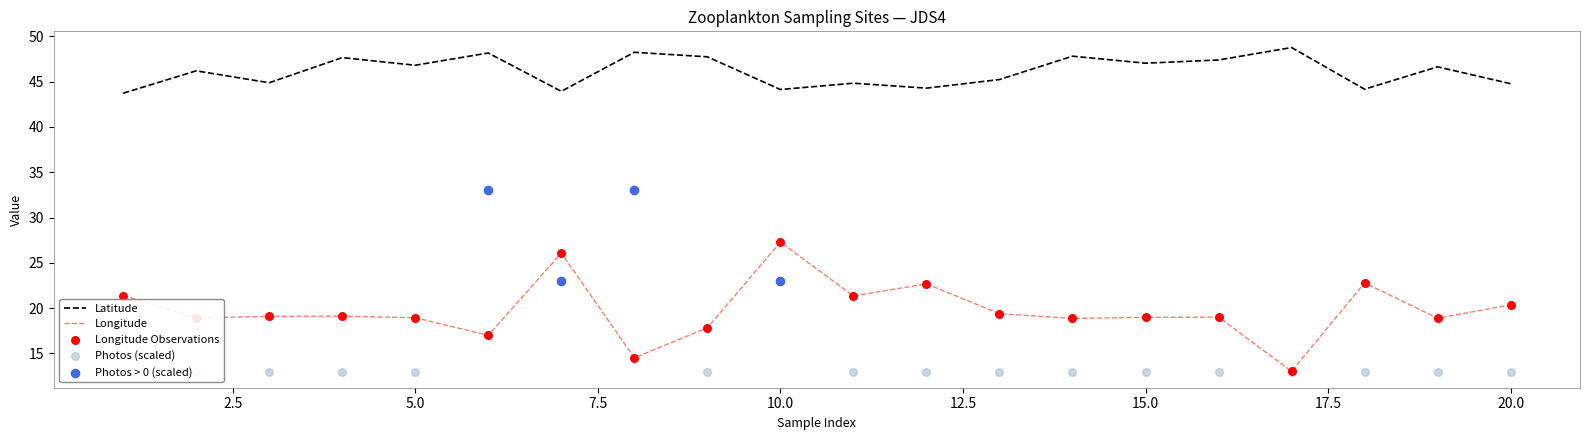

Is the value of Latitude at 2 greater than the value of Longitude at 15?

Yes